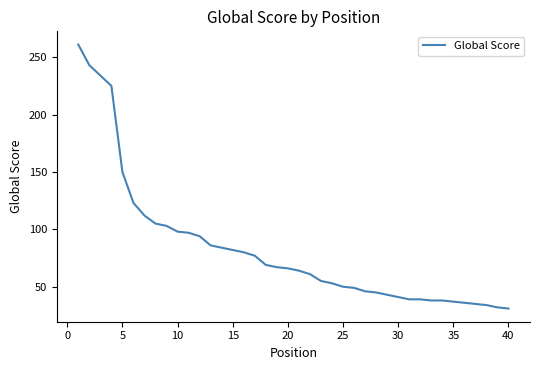

What is the difference between the maximum and minimum values?

230